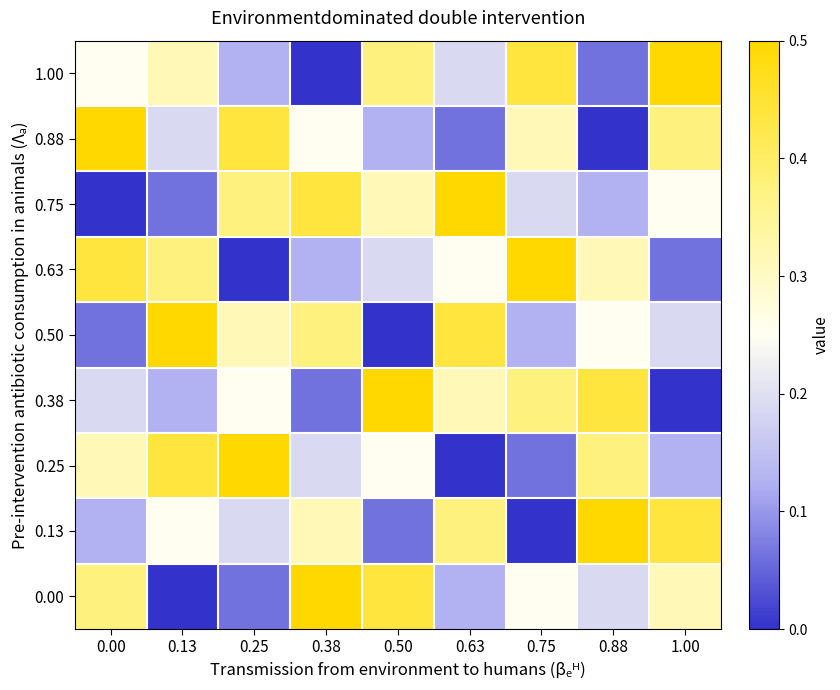

What is the difference between the highest and lowest values at 0.75?

0.5